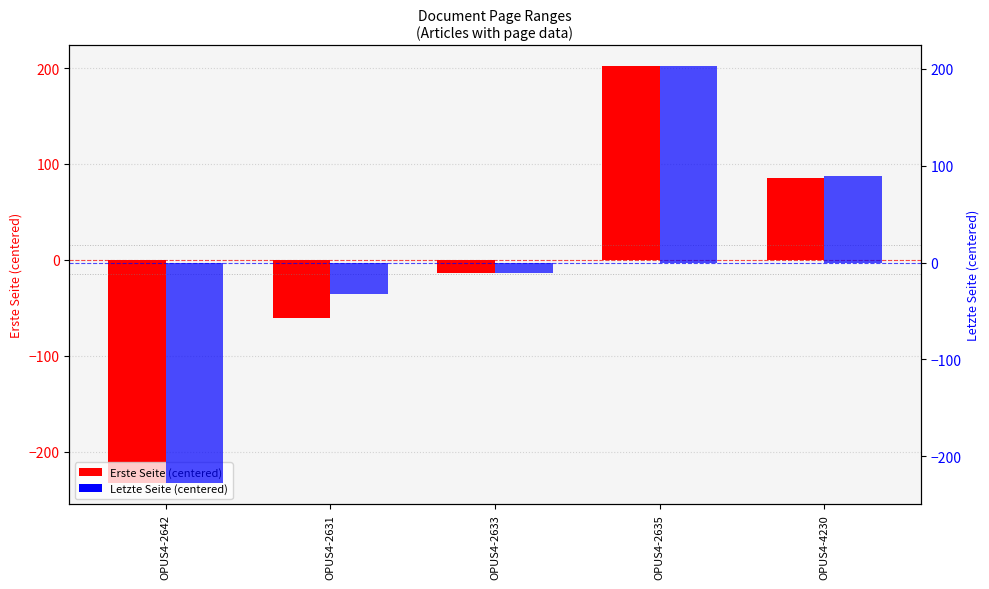

Reading left to right, transcribe all the data shown in this chart.

Erste Seite (centered): OPUS4-2642=-233.2	OPUS4-2631=-61.2	OPUS4-2633=-14.2	OPUS4-2635=201.8	OPUS4-4230=85.8
Letzte Seite (centered): OPUS4-2642=-228.2	OPUS4-2631=-32.2	OPUS4-2633=-11.2	OPUS4-2635=202.8	OPUS4-4230=89.8